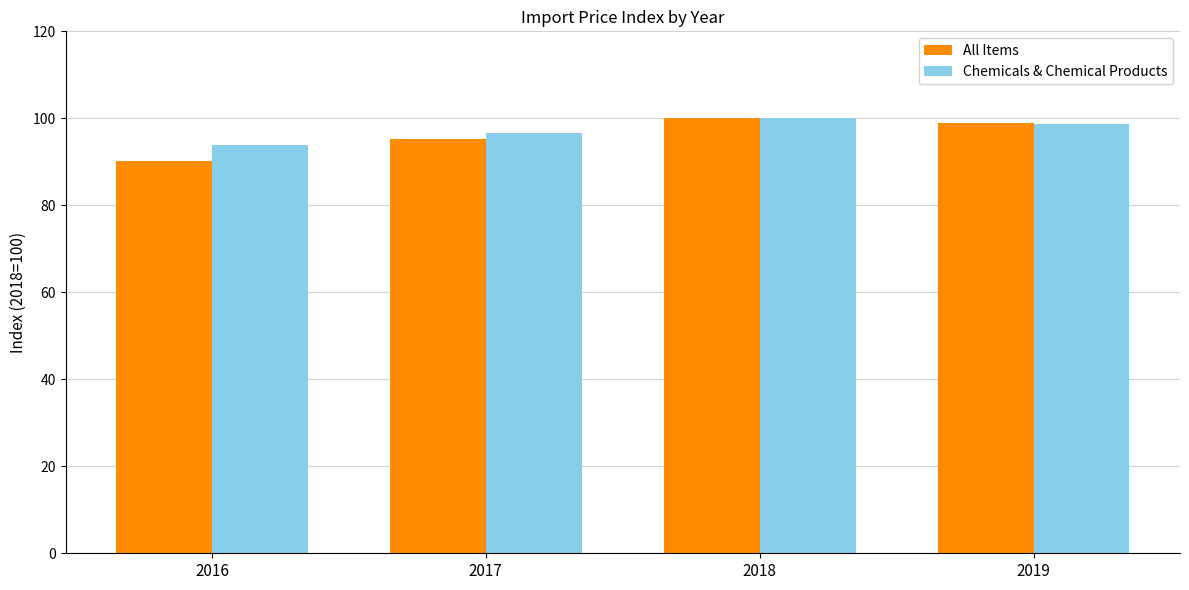

The All Items series shows 90.1 at 2016. True or false?

True